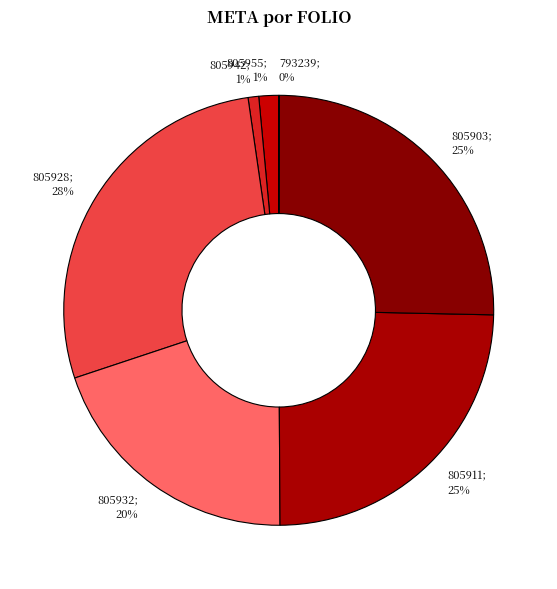

Which category has the smallest portion of the pie?

NLE200301793239